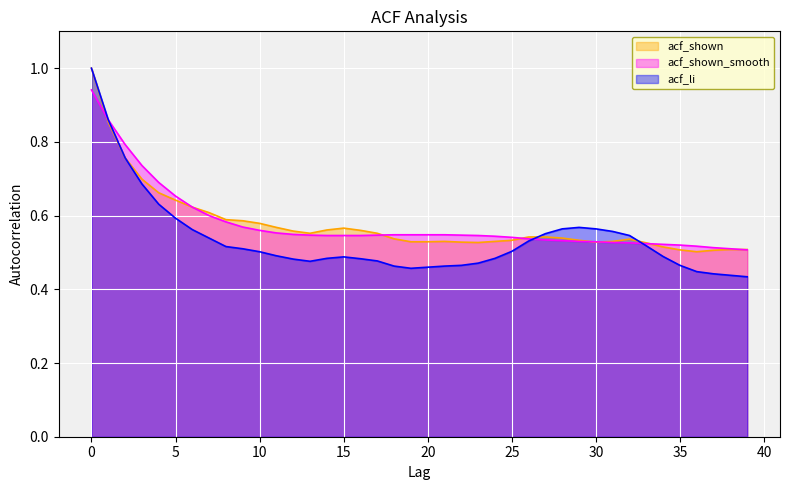

At how many categories does at least one series exceed 0?

40